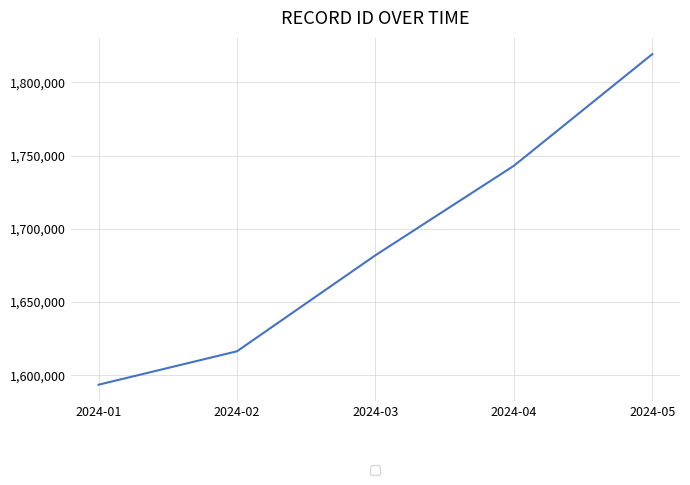

List the labels in order of value, largest first.

2024-05, 2024-04, 2024-03, 2024-02, 2024-01